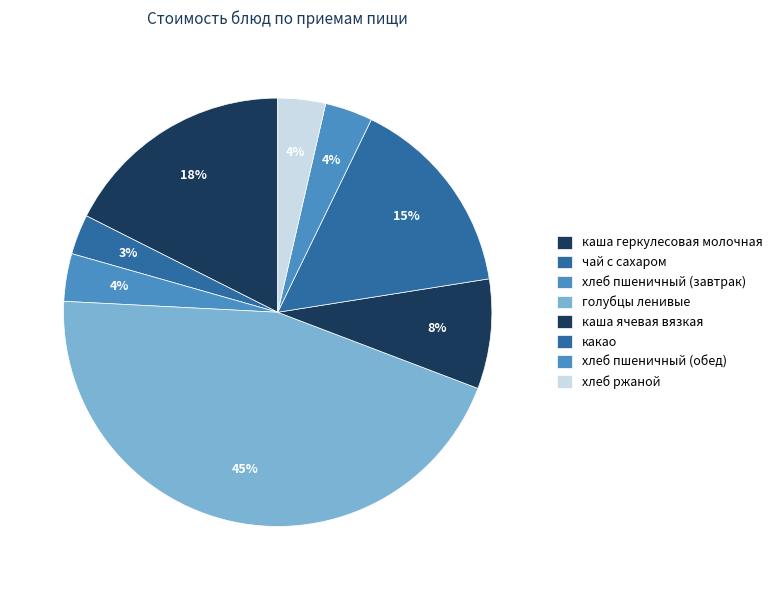

How many segments does this pie chart have?

8